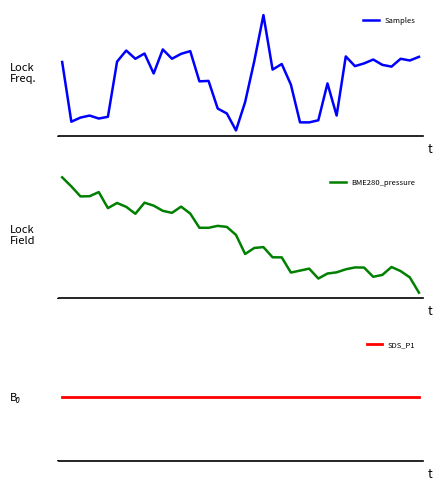

The value of SDS_P1 at 13 is 4.6. True or false?

True